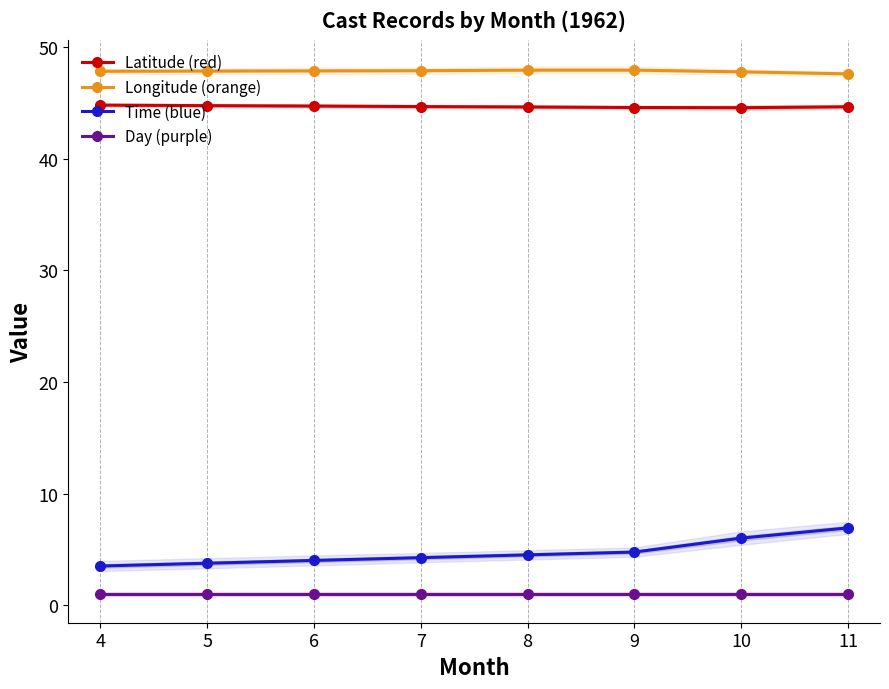

Is this an area chart (filled region under the line)?

No